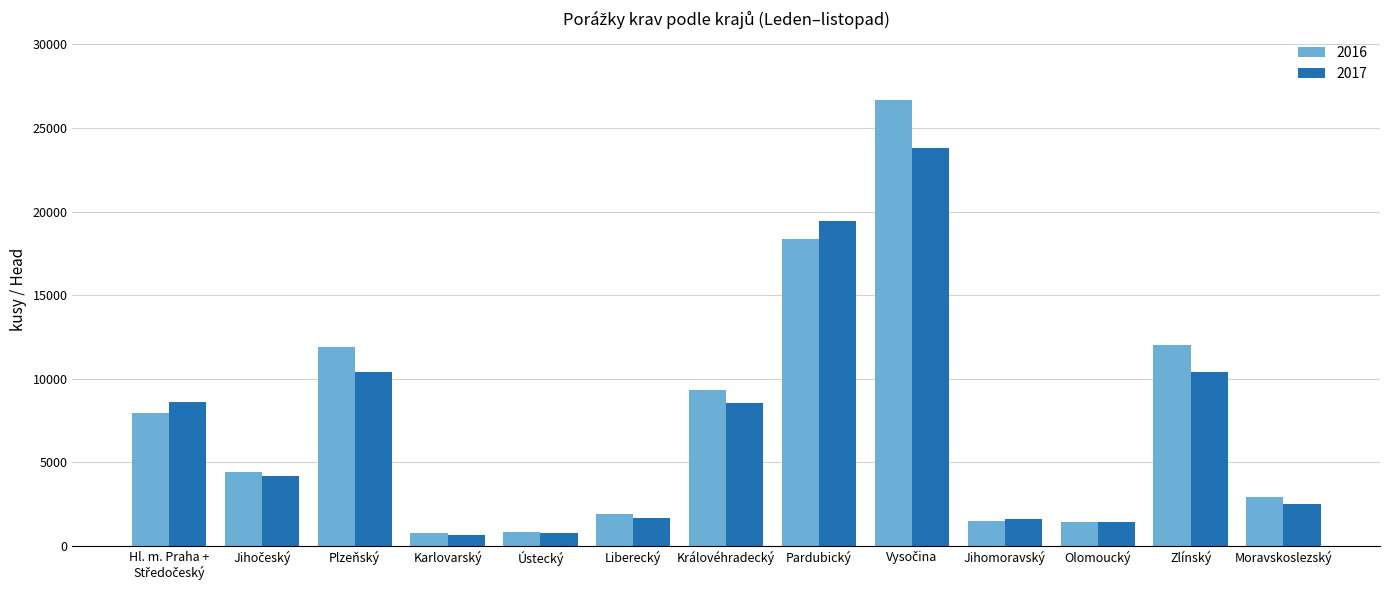

List the series in order of their peak value, highest first.

2016, 2017